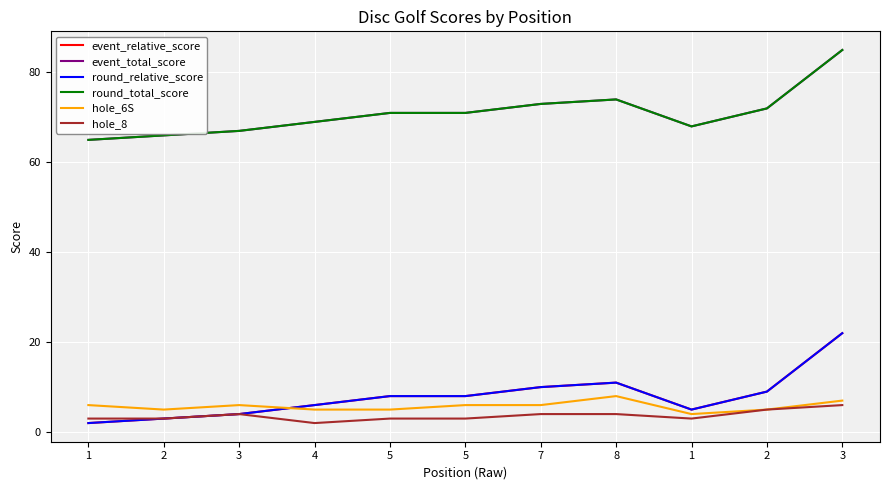

Does the chart have visible grid lines?

Yes